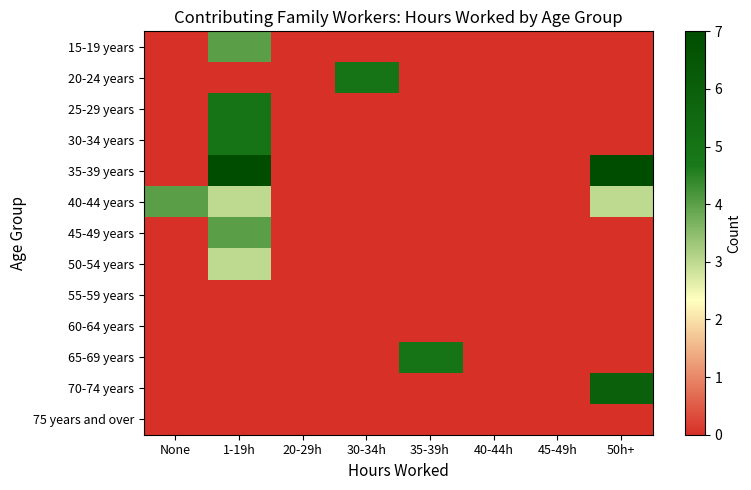

What is the spread (max minus min) of values at 50h+?

7